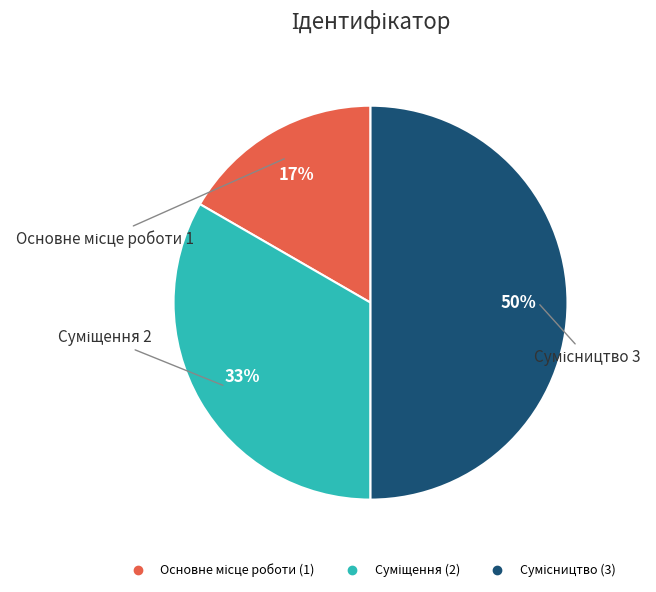

To the nearest percent, what is the difference between the largest and smallest slice percentages?

33%